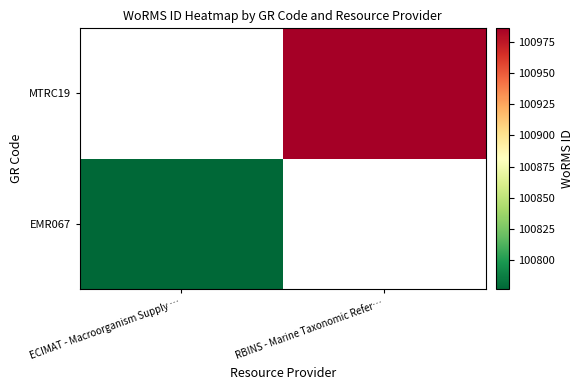

At how many categories does at least one series exceed 51830?

2